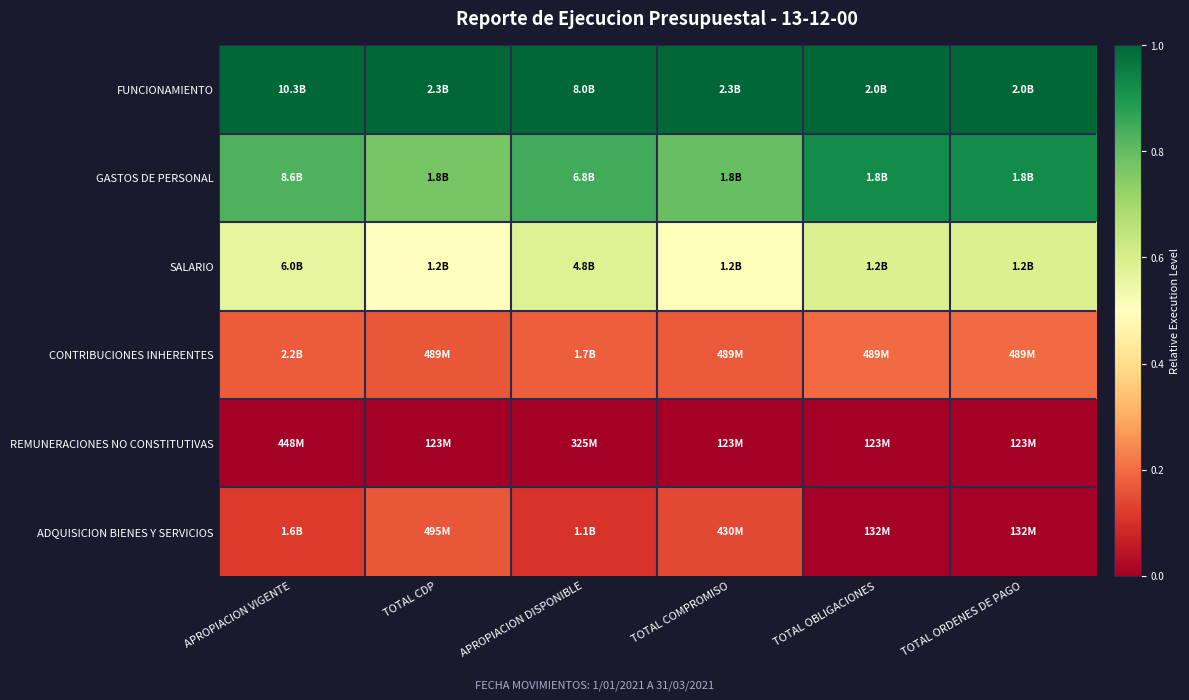

At TOTAL OBLIGACIONES, list the series in order from largest to smallest.

FUNCIONAMIENTO, GASTOS DE PERSONAL, SALARIO, CONTRIBUCIONES INHERENTES, ADQUISICION BIENES Y SERVICIOS, REMUNERACIONES NO CONSTITUTIVAS